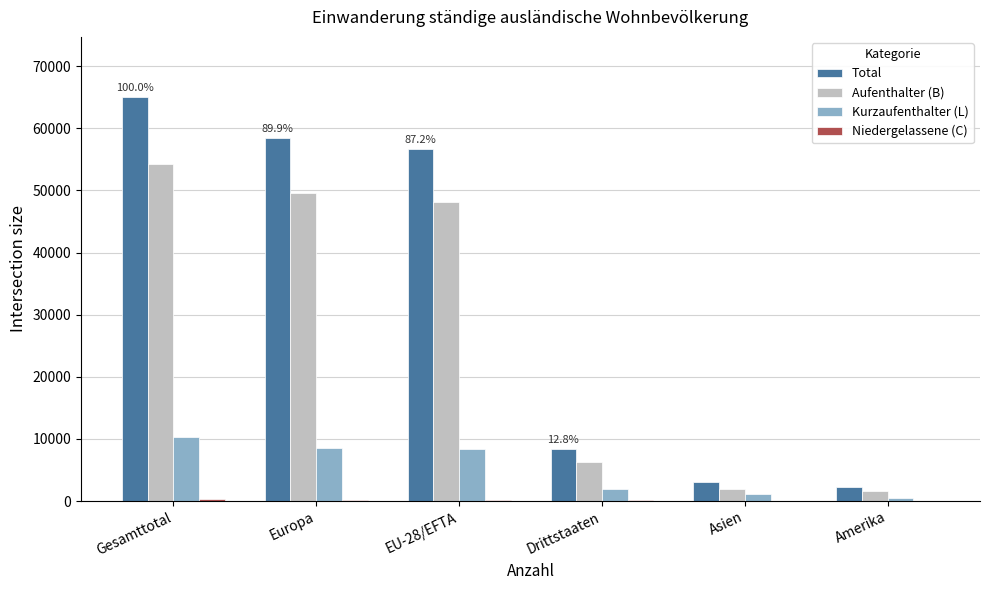

What is the sum of all Kurzaufenthalter (L) values?

30931